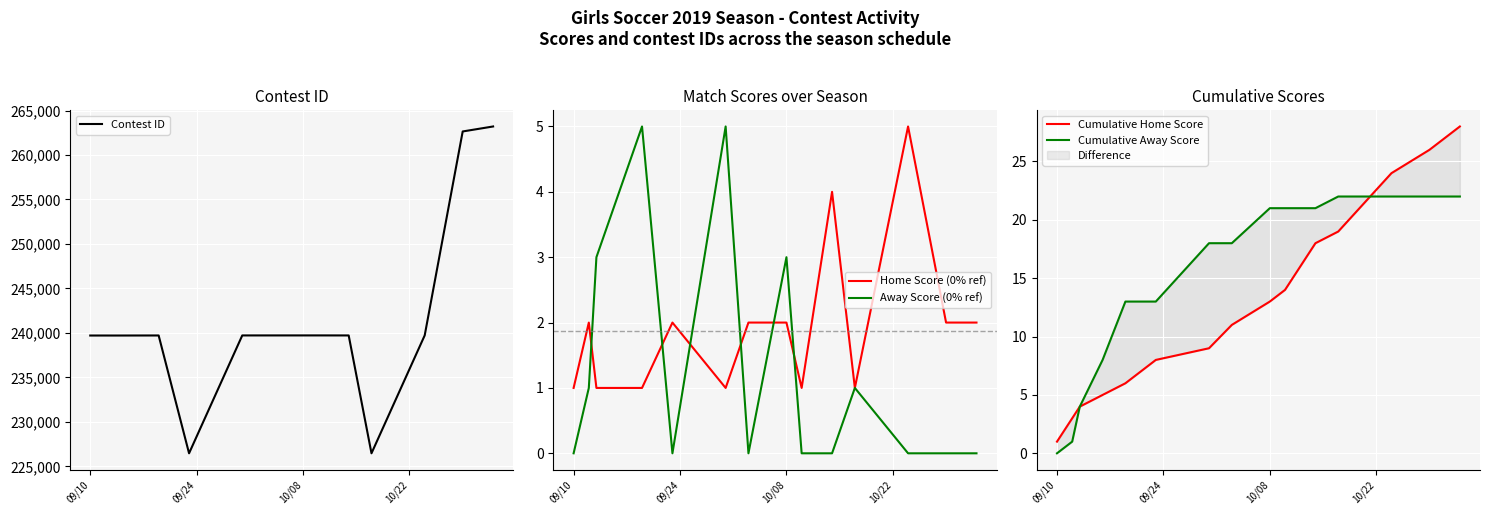

True or false: Home Score (0% ref) and Cumulative Home Score cross at least once.

False